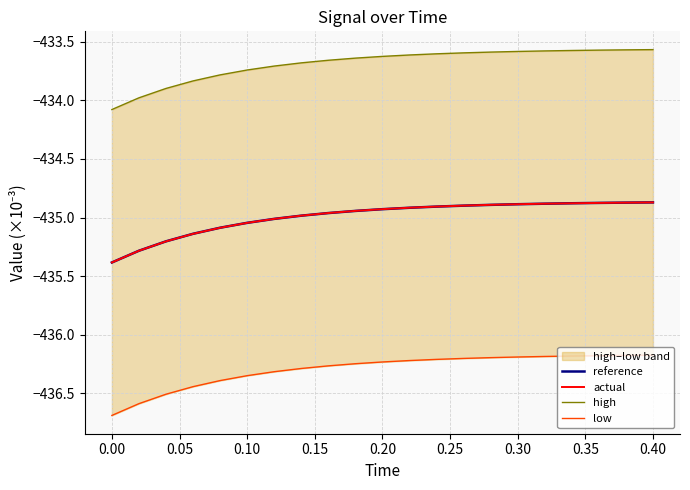

The actual series shows -123.3 at 0.30. True or false?

False